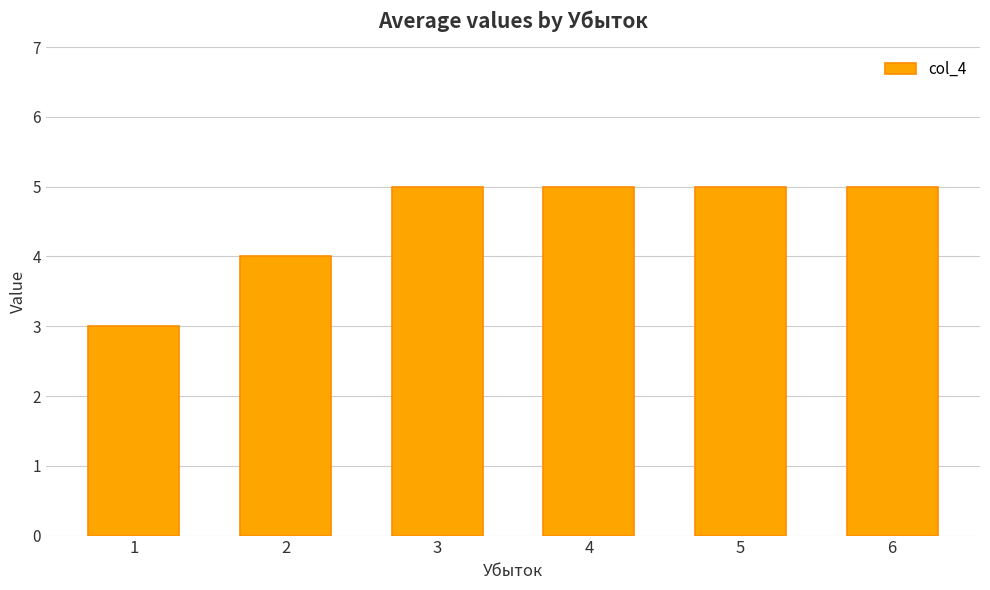

The chart shows a value of 8 at 5. True or false?

False